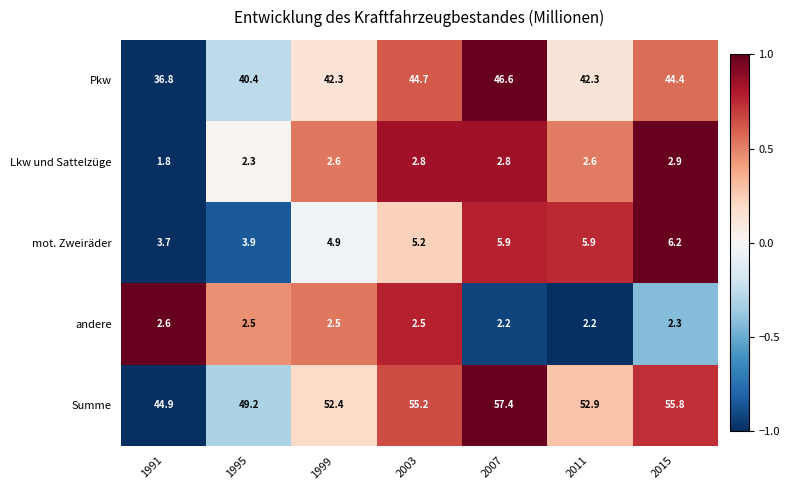

How many series are shown in this chart?

5